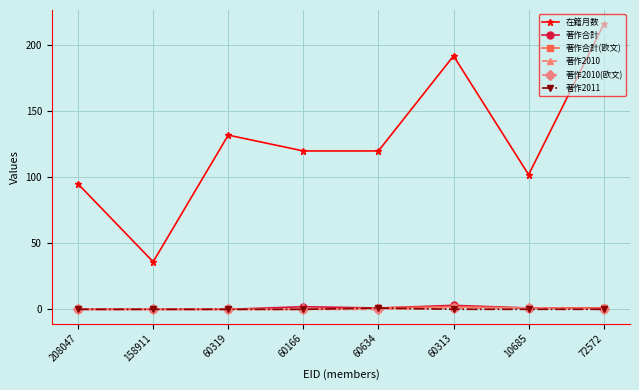

At which category is the sum across all series the highest?

72572